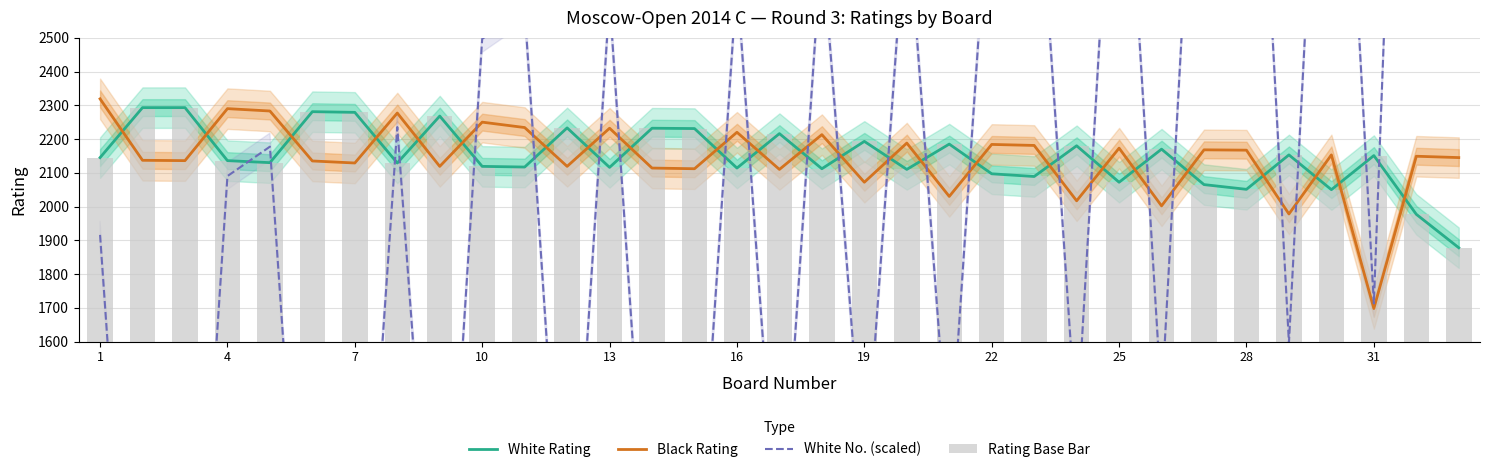

Which series ends up on top after the final intersection of White Rating and Black Rating?

Black Rating